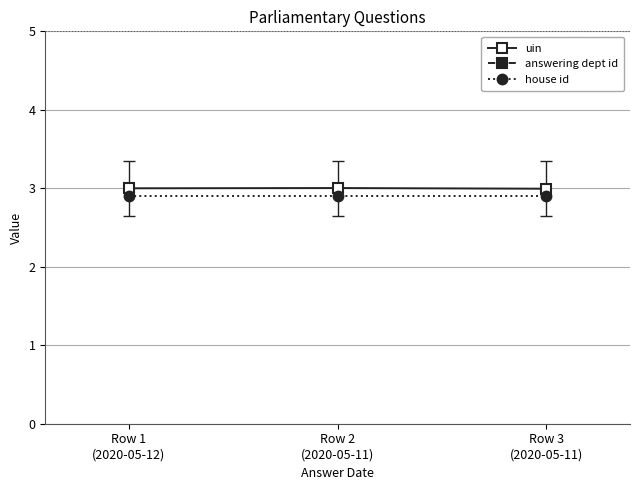

What is the maximum value for house id?

2.9